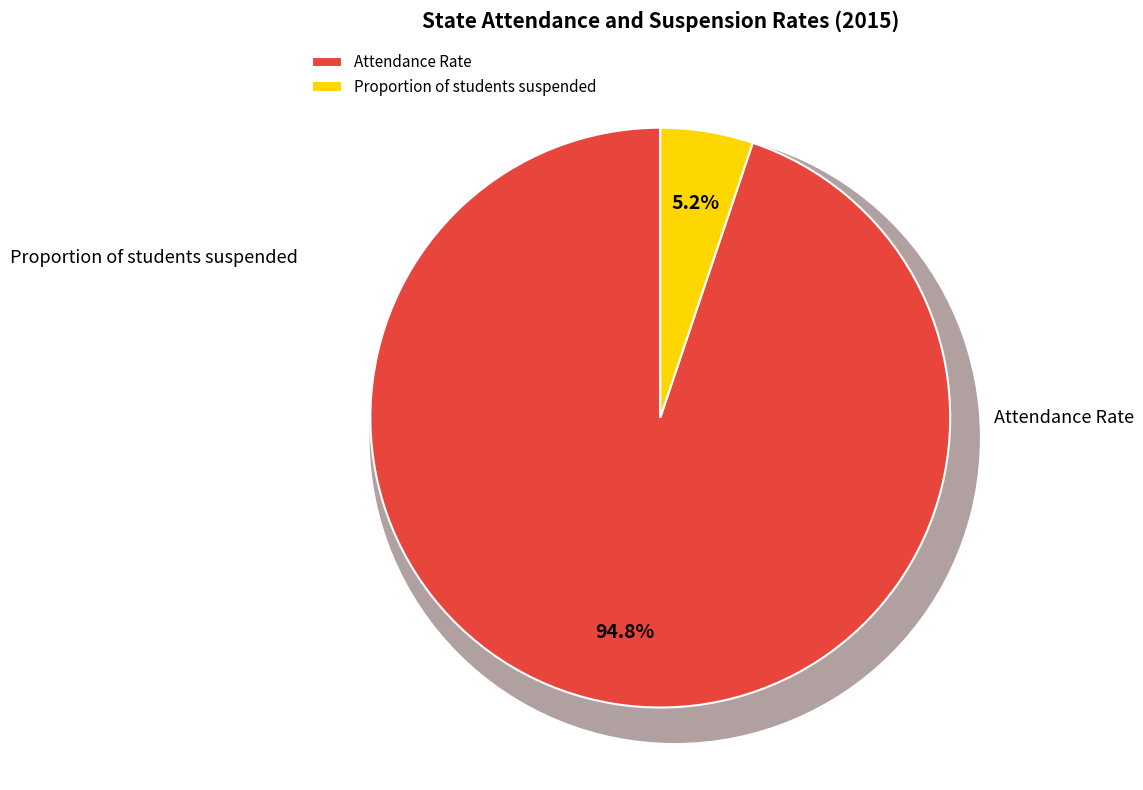

Which category has the biggest portion of the pie?

Attendance Rate (2015)